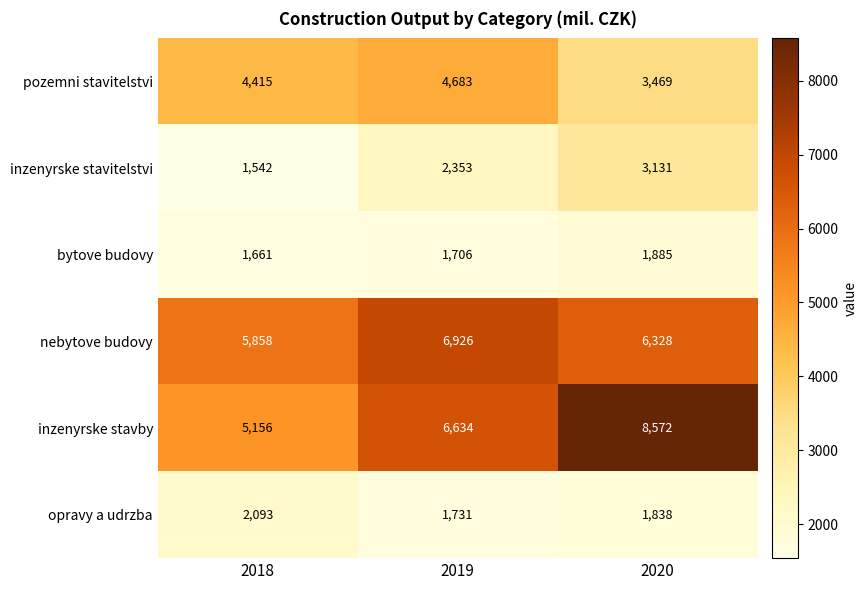

How many data points does each series have?

3